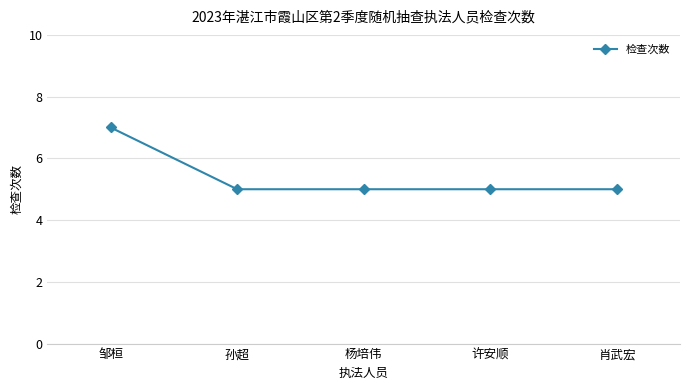

What is the average value?

5